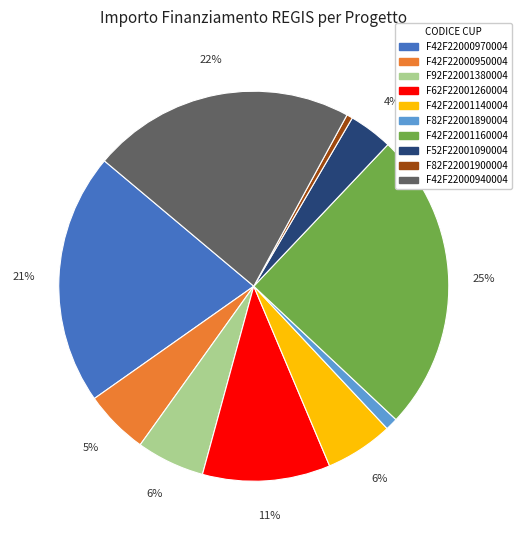

Which slice is the largest?

F42F22001160004